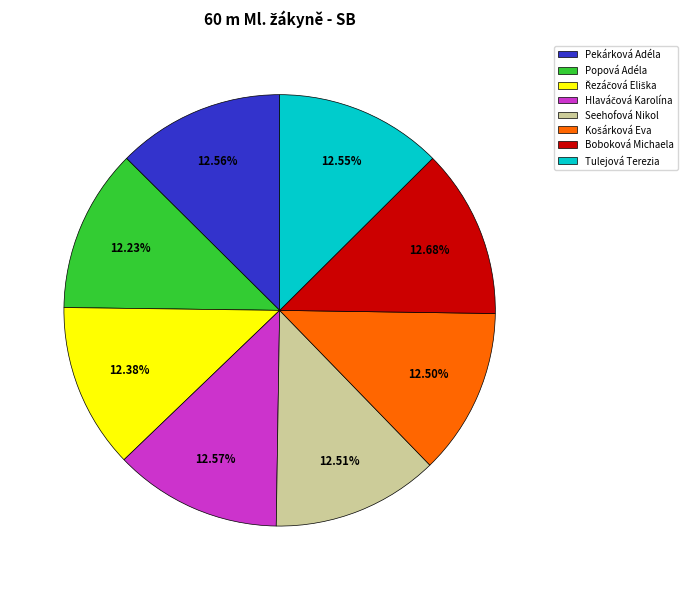

Do Tulejová Terezia and Seehofová Nikol together represent more than half of the pie?

No